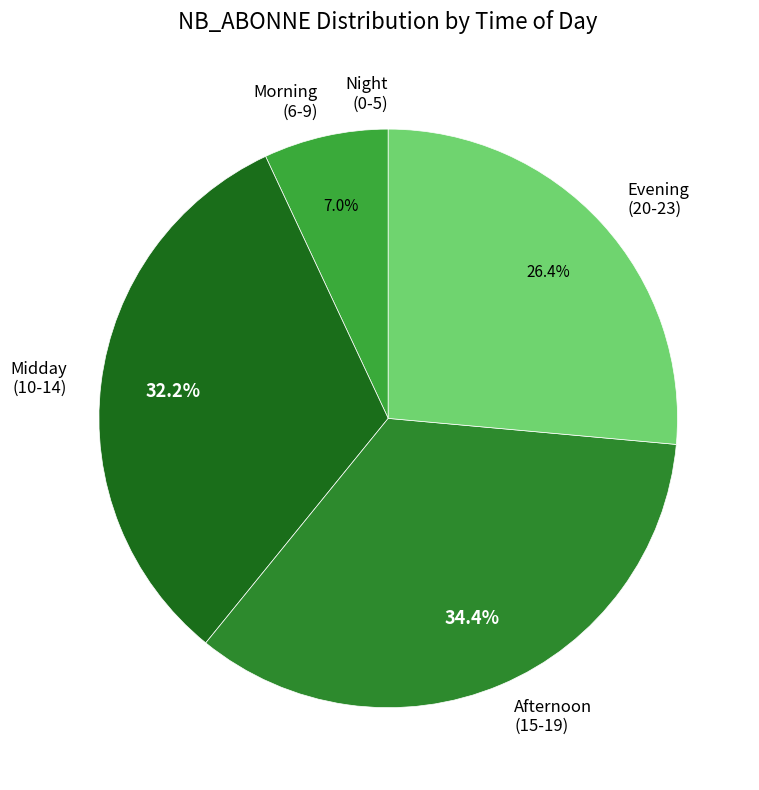

Which category has the biggest portion of the pie?

Afternoon (15-19)